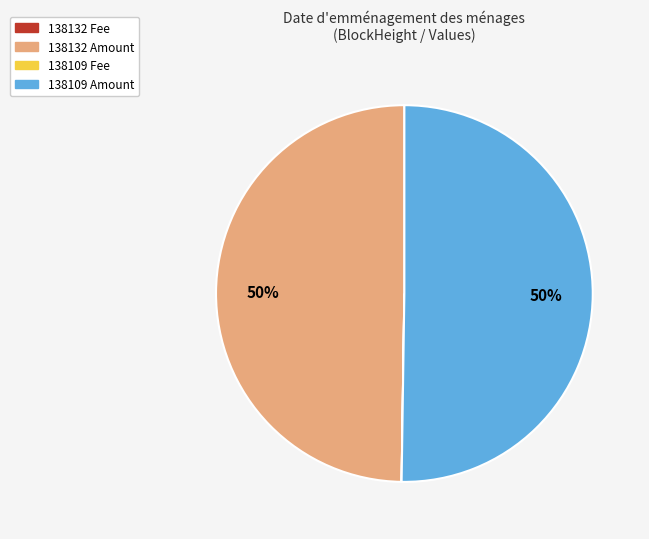

What is the ratio of the value at 138132 Amount to the value at 138109 Amount?

1.0